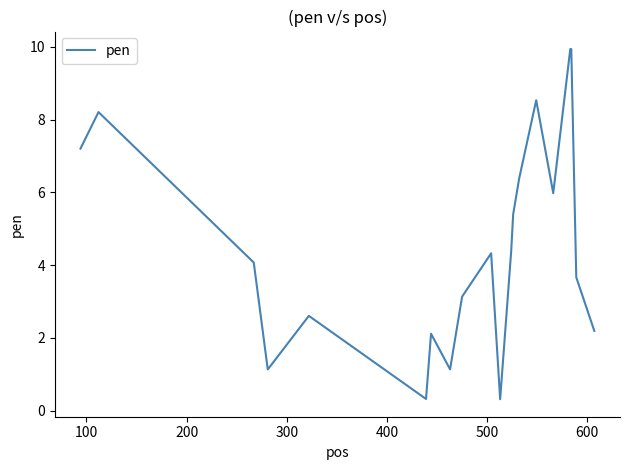

What is the difference between the maximum and minimum values?

9.6